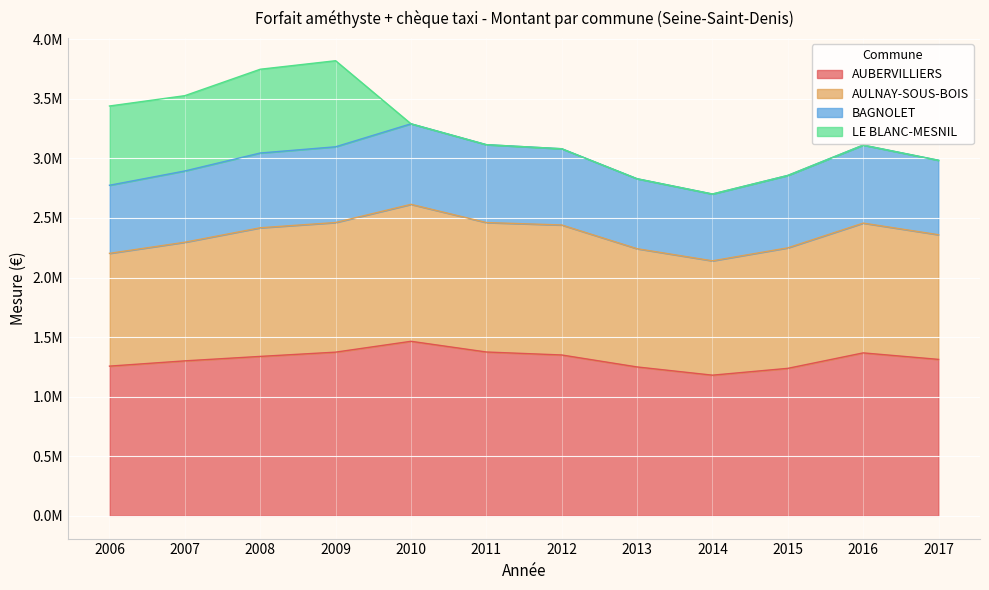

What is the minimum value shown in the chart?

1180385.0